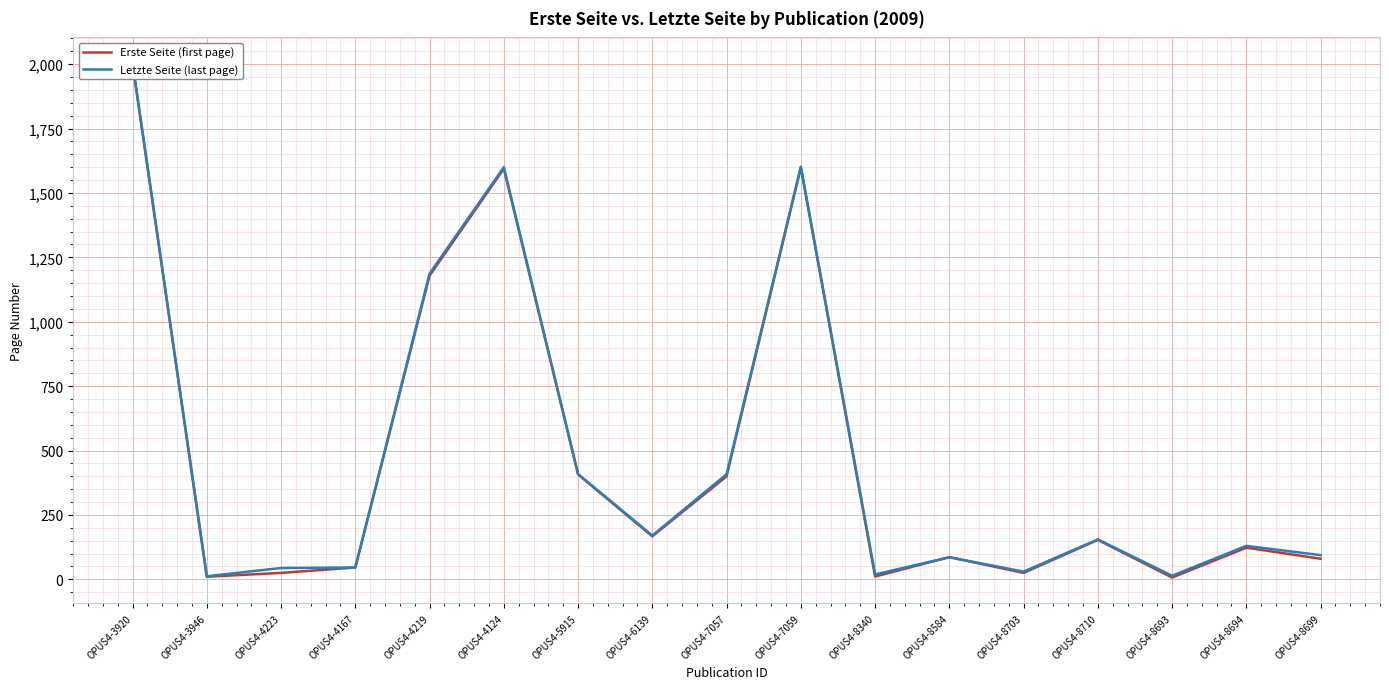

How many lines are shown in the chart?

2